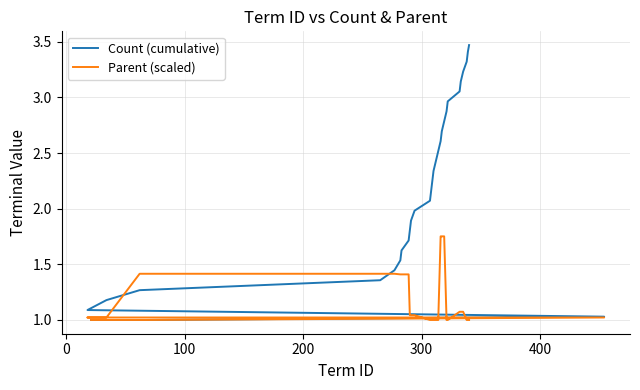

What are all the series names shown in the legend?

Count (cumulative), Parent (scaled)